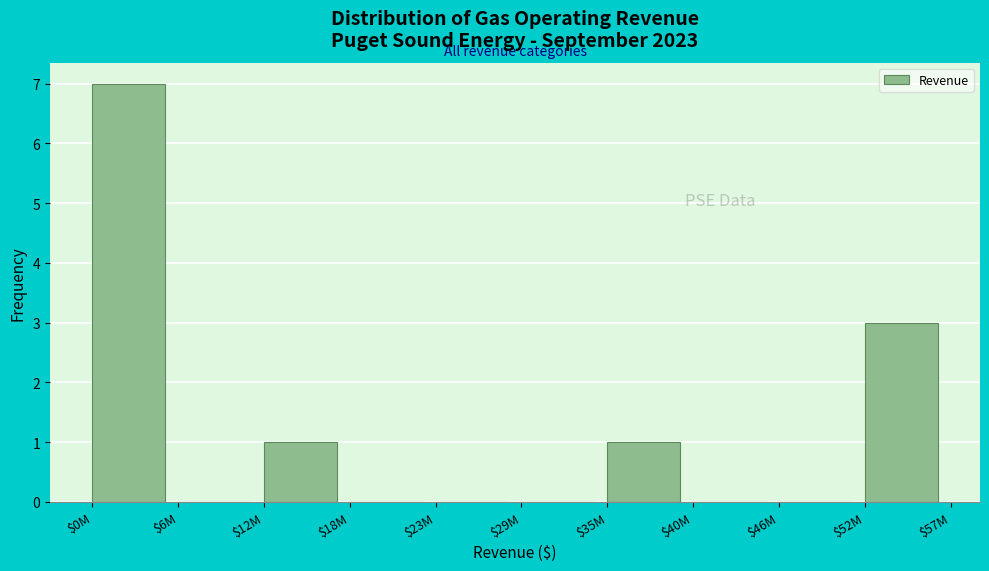

True or false: the data shows 3 at $6M.

False